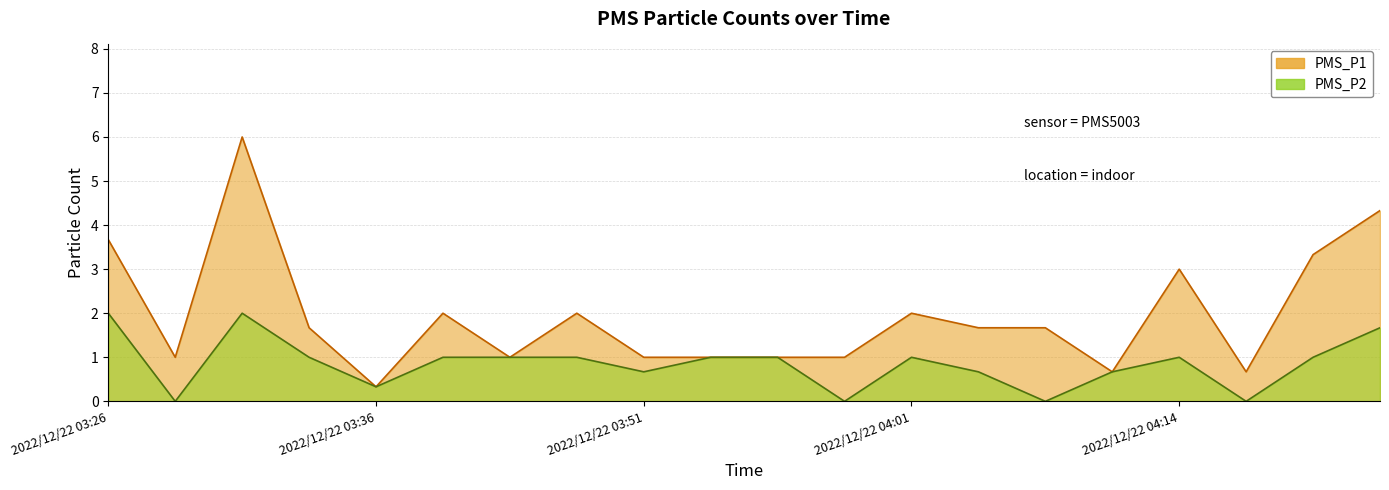

Reading left to right, list all the values displayed in this chart.

PMS_P1: 3.7	1.0	6.0	1.7	0.3	2.0	1.0	2.0	1.0	1.0	1.0	1.0	2.0	1.7	1.7	0.7	3.0	0.7	3.3	4.3
PMS_P2: 2.0	0.0	2.0	1.0	0.3	1.0	1.0	1.0	0.7	1.0	1.0	0.0	1.0	0.7	0.0	0.7	1.0	0.0	1.0	1.7